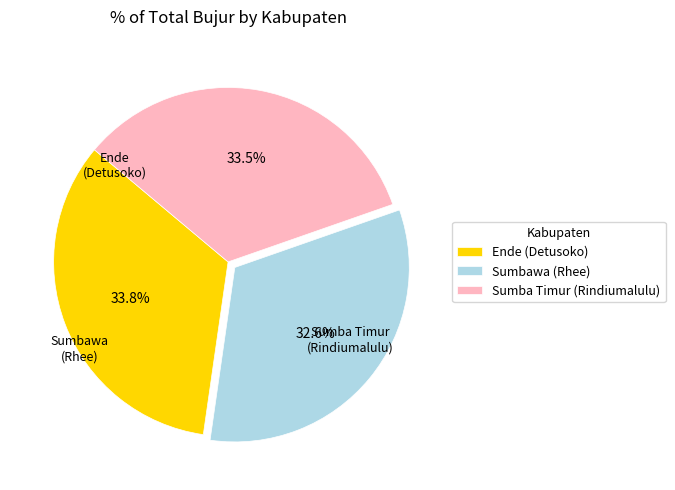

Is there a majority slice in this chart?

No